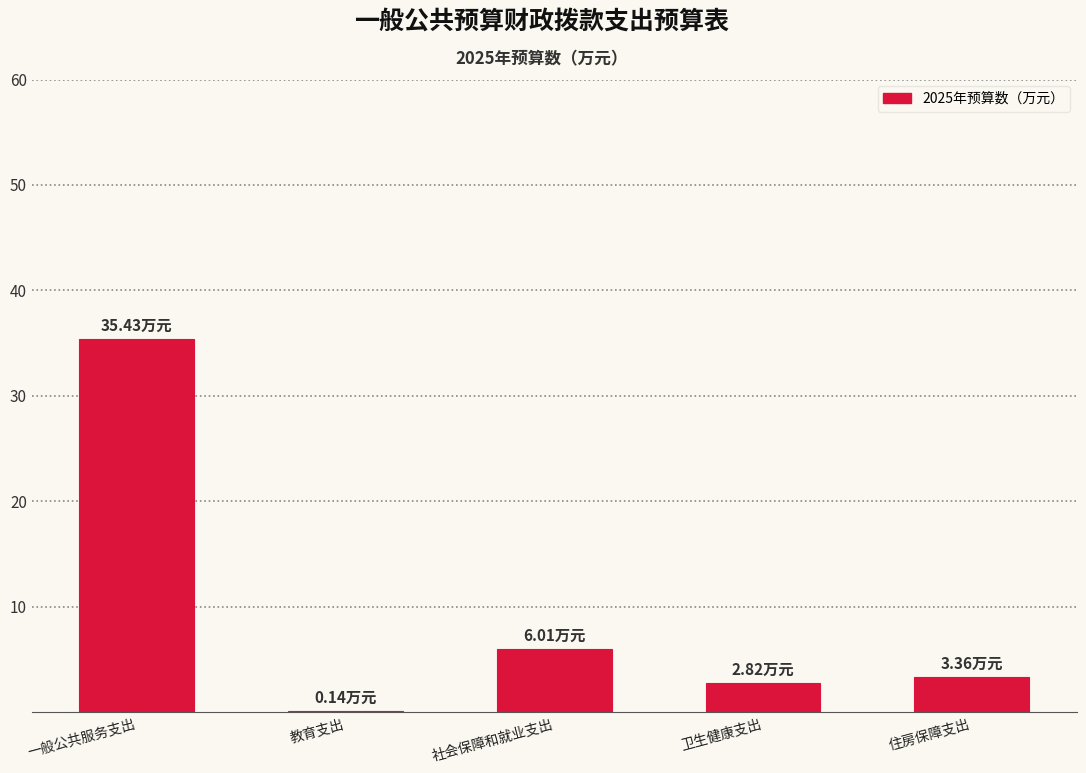

At which label is the value closest to 17?

社会保障和就业支出